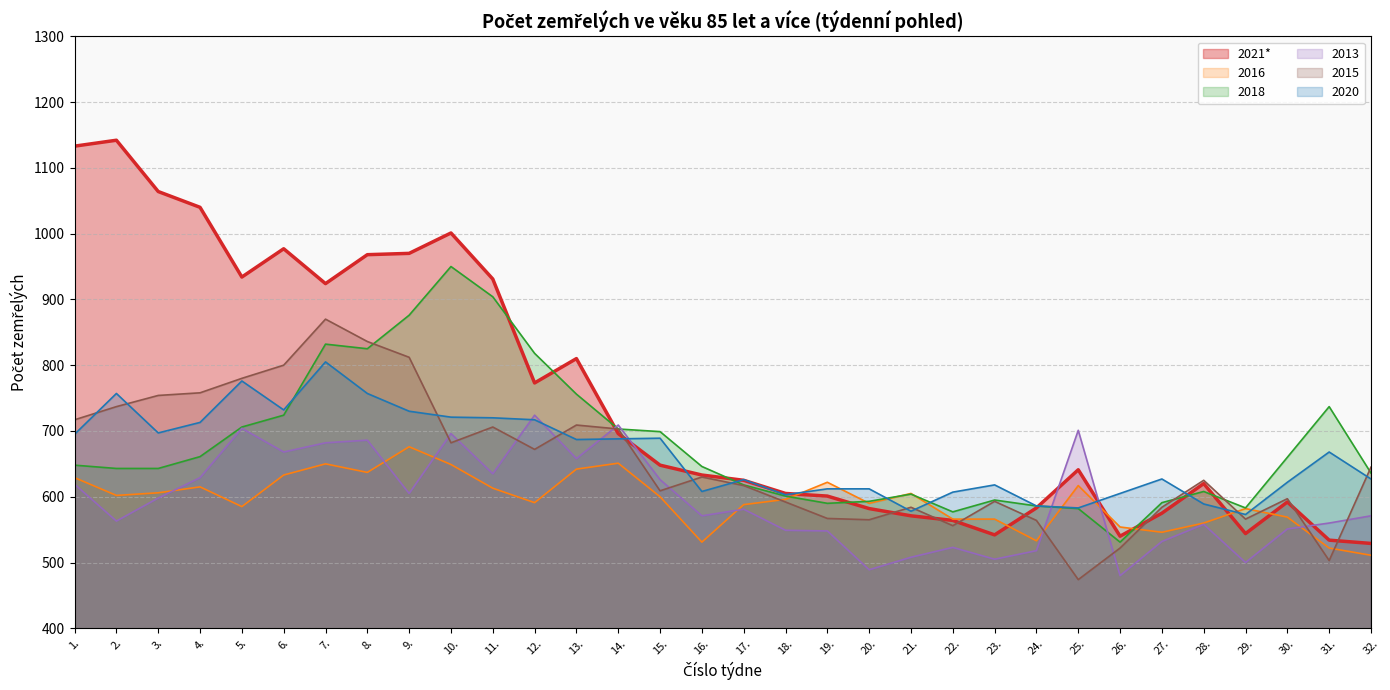

Reading right to left, list all the values displayed in this chart.

2021*: 529	534	592	544	620	575	540	641	583	542	564	571	582	601	605	625	633	648	696	810	773	931	1001	970	968	924	977	934	1040	1064	1142	1133
2016: 511	522	569	582	560	546	554	617	533	566	566	605	590	622	596	588	531	600	651	642	591	613	649	676	637	650	633	585	615	606	602	629
2018: 636	737	660	583	608	591	531	582	586	595	577	604	593	590	601	618	646	699	703	756	818	904	950	876	825	832	724	706	661	643	643	648
2013: 571	560	551	500	558	532	480	701	518	505	523	508	489	548	549	581	571	626	709	658	724	635	696	605	686	682	668	704	629	598	563	619
2015: 645	503	597	566	625	584	522	474	564	593	556	584	565	567	592	617	630	609	703	709	672	706	682	812	836	870	800	780	758	754	737	717
2020: 627	668	622	573	589	627	605	583	586	618	607	578	612	612	603	626	608	689	688	687	717	720	721	730	757	805	732	776	713	697	757	695